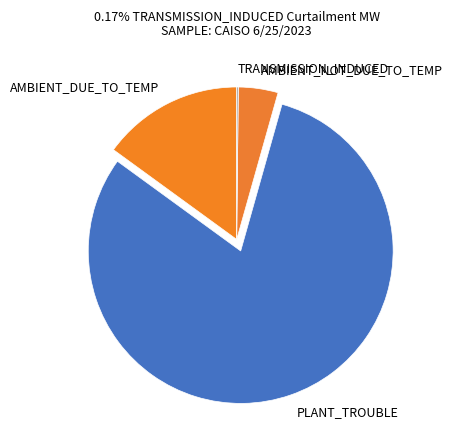

What is the majority slice?

PLANT_TROUBLE